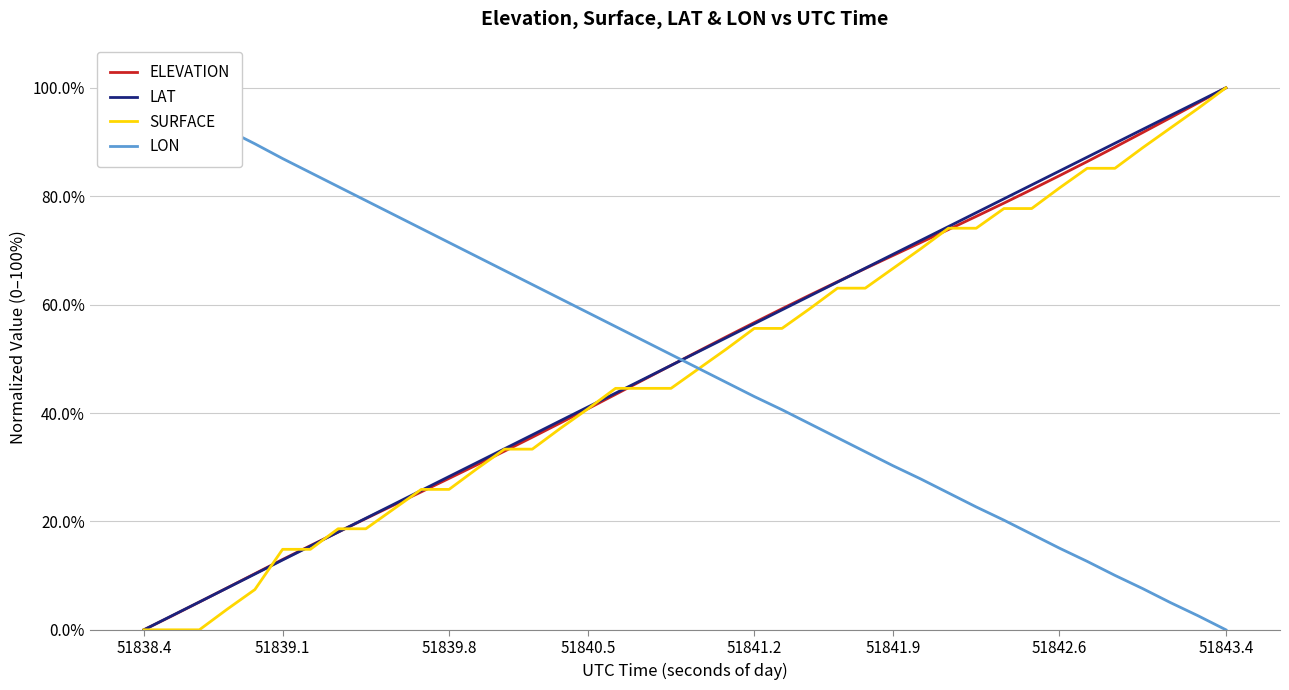

True or false: ELEVATION has a value of 0.5 at 37.

False